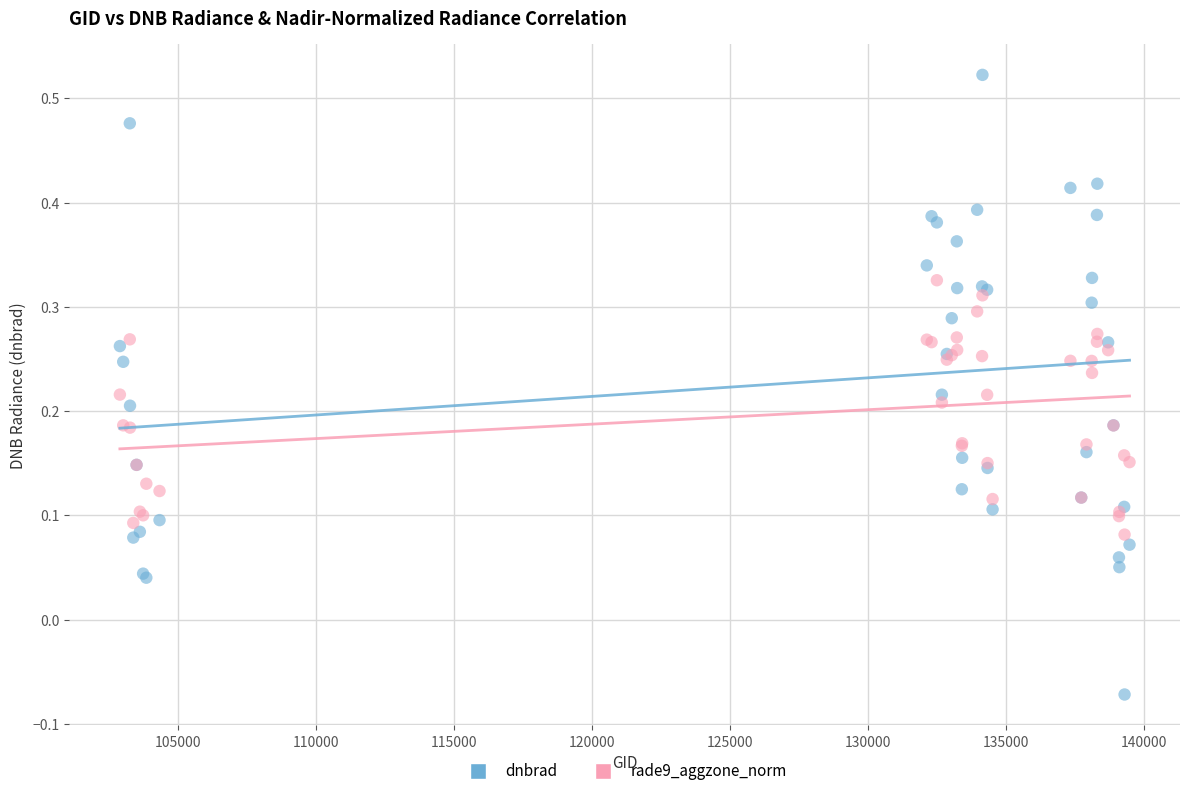

What is the X range (max minus min) for the scatter plot?

36551.0